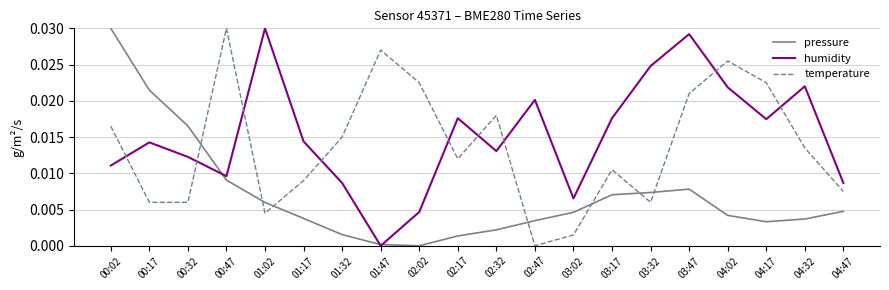

What position from the left is 04:02?

17